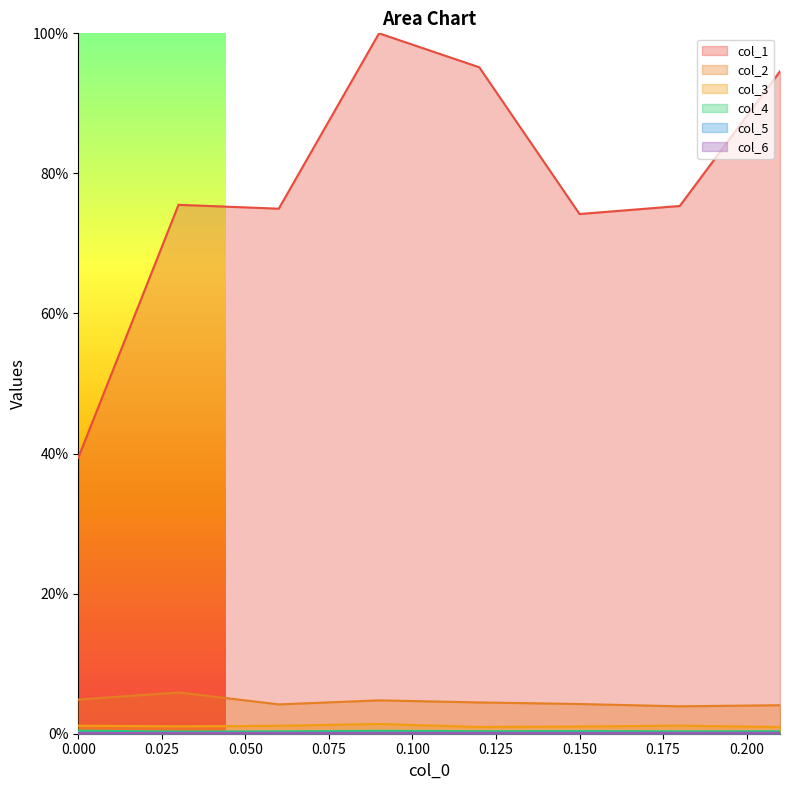

Reading left to right, transcribe all the data shown in this chart.

col_1: 0.4	0.8	0.7	1.0	1.0	0.7	0.8	0.9
col_2: 0.0	0.1	0.0	0.0	0.0	0.0	0.0	0.0
col_3: 0.0	0.0	0.0	0.0	0.0	0.0	0.0	0.0
col_4: 0.0	0.0	0.0	0.0	0.0	0.0	0.0	0.0
col_5: 0.0	0.0	0.0	0.0	0.0	0.0	0.0	0.0
col_6: 0.0	0.0	0.0	0.0	0.0	0.0	0.0	0.0